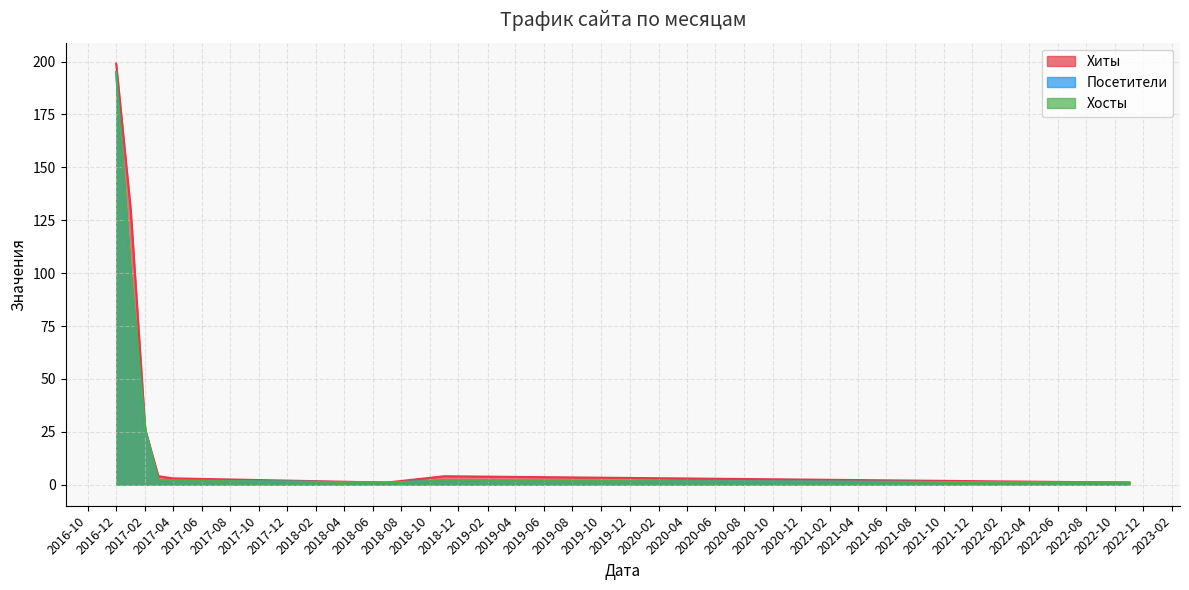

How many lines are shown in the chart?

3